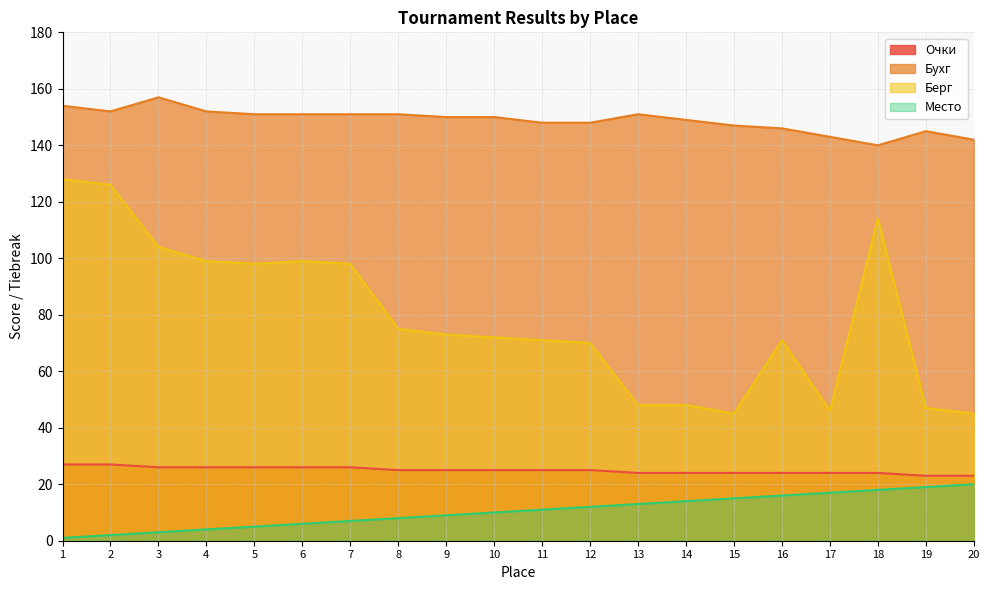

What is the maximum value for Очки?

27